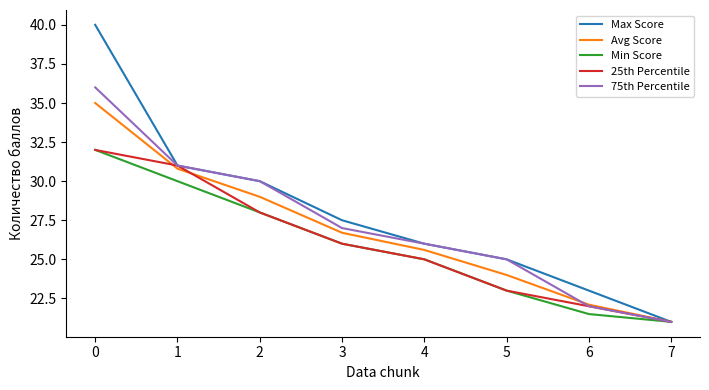

Is the value of Min Score at 5 greater than the value of 75th Percentile at 2?

No